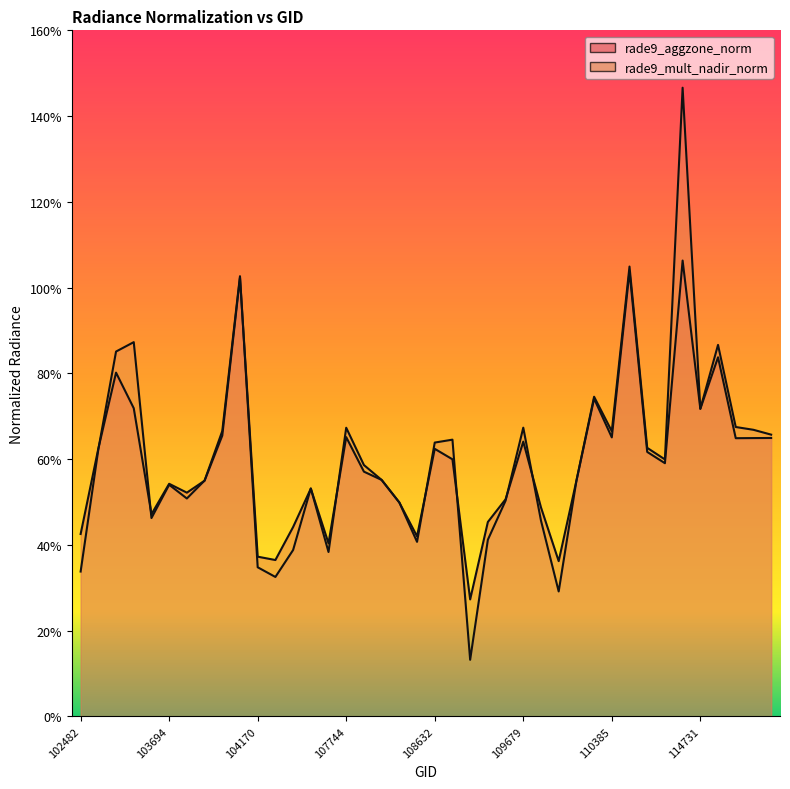

Is it true that rade9_mult_nadir_norm equals 0.7 at 107744?

True